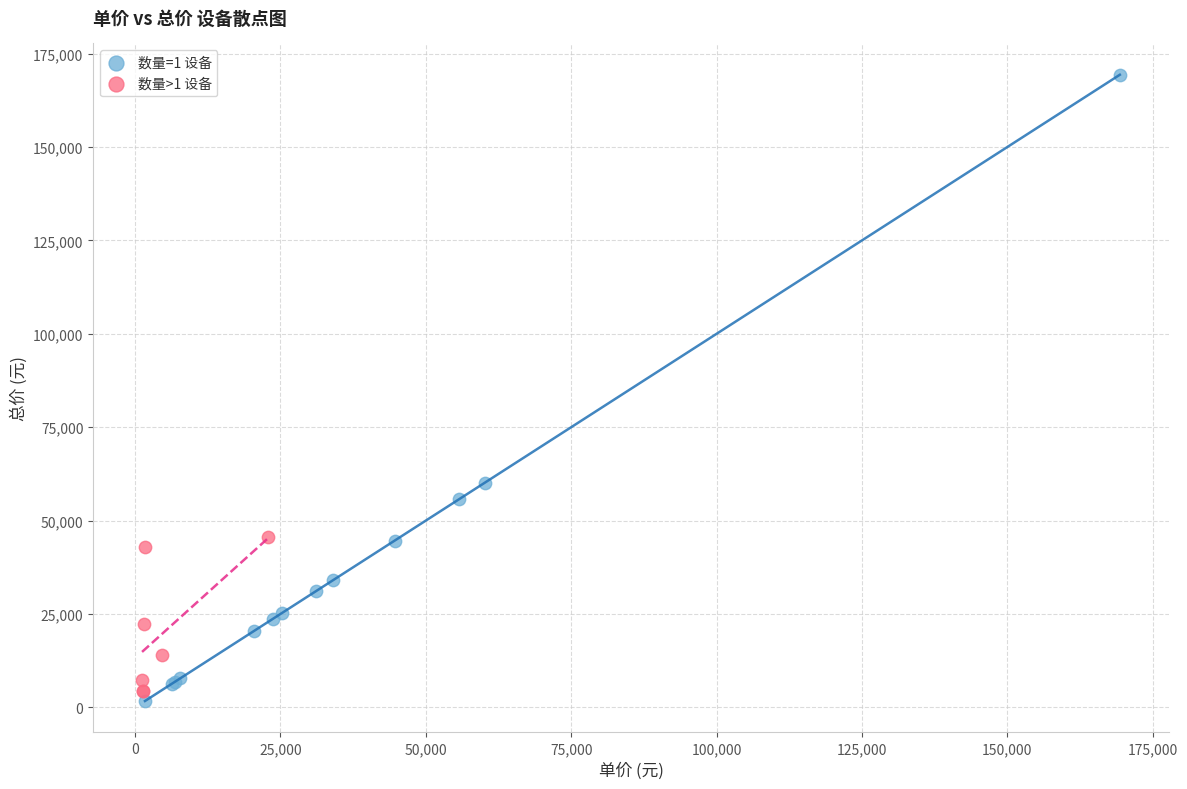

Which series contains the highest Y value?

数量=1 设备